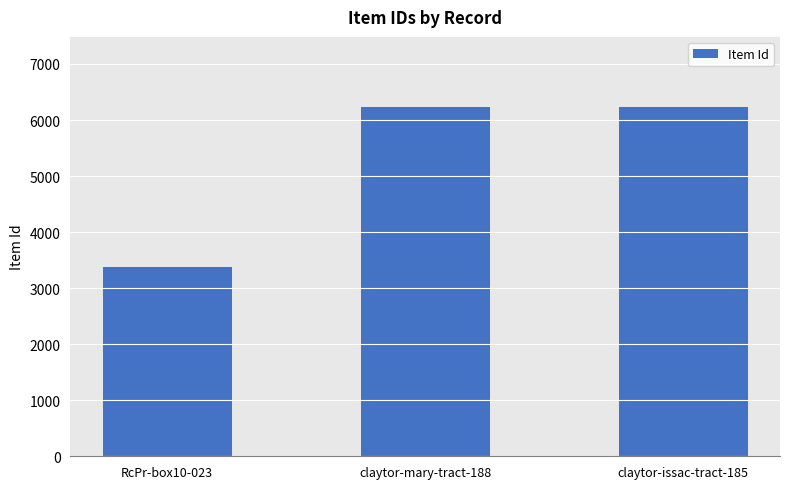

Which category has the lowest value across all series?

RcPr-box10-023